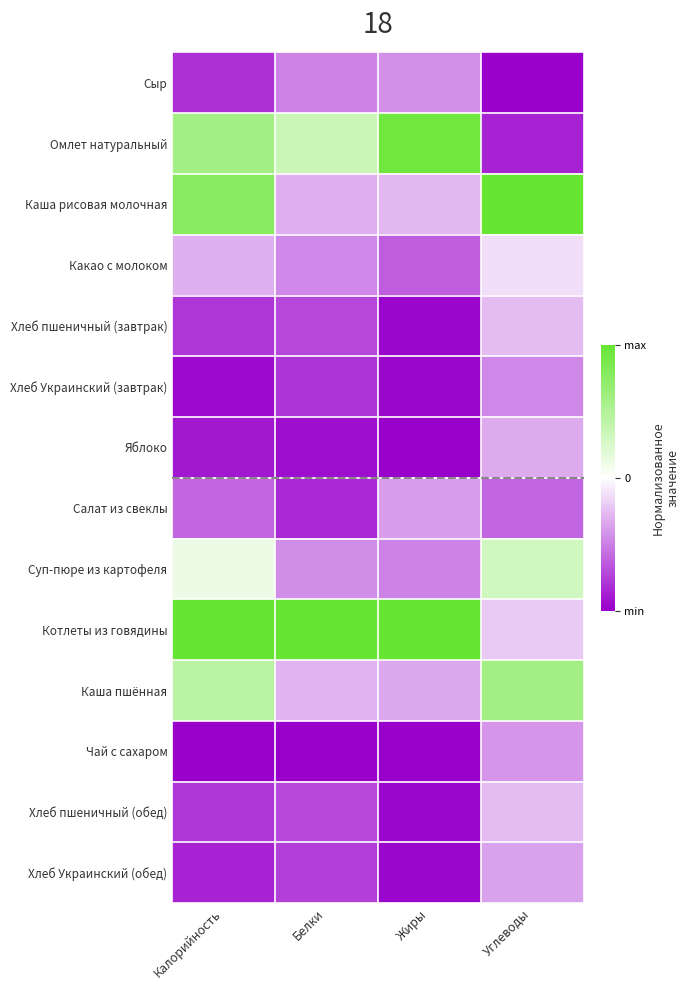

Reading left to right, list all the values displayed in this chart.

Сыр: Калорийность=-0.8	Белки=-0.5	Жиры=-0.4	Углеводы=-1.0
Омлет натуральный: Калорийность=0.6	Белки=0.3	Жиры=0.9	Углеводы=-0.9
Каша рисовая молочная: Калорийность=0.8	Белки=-0.3	Жиры=-0.3	Углеводы=1.0
Какао с молоком: Калорийность=-0.3	Белки=-0.5	Жиры=-0.6	Углеводы=-0.1
Хлеб пшеничный (завтрак): Калорийность=-0.8	Белки=-0.7	Жиры=-1.0	Углеводы=-0.3
Хлеб Украинский (завтрак): Калорийность=-1.0	Белки=-0.8	Жиры=-1.0	Углеводы=-0.5
Яблоко: Калорийность=-0.9	Белки=-0.9	Жиры=-1.0	Углеводы=-0.3
Салат из свеклы: Калорийность=-0.6	Белки=-0.8	Жиры=-0.4	Углеводы=-0.6
Суп-пюре из картофеля: Калорийность=0.1	Белки=-0.4	Жиры=-0.5	Углеводы=0.3
Котлеты из говядины: Калорийность=1.0	Белки=1.0	Жиры=1.0	Углеводы=-0.2
Каша пшённая: Калорийность=0.4	Белки=-0.3	Жиры=-0.3	Углеводы=0.6
Чай с сахаром: Калорийность=-1.0	Белки=-1.0	Жиры=-1.0	Углеводы=-0.4
Хлеб пшеничный (обед): Калорийность=-0.8	Белки=-0.7	Жиры=-1.0	Углеводы=-0.3
Хлеб Украинский (обед): Калорийность=-0.9	Белки=-0.7	Жиры=-1.0	Углеводы=-0.4